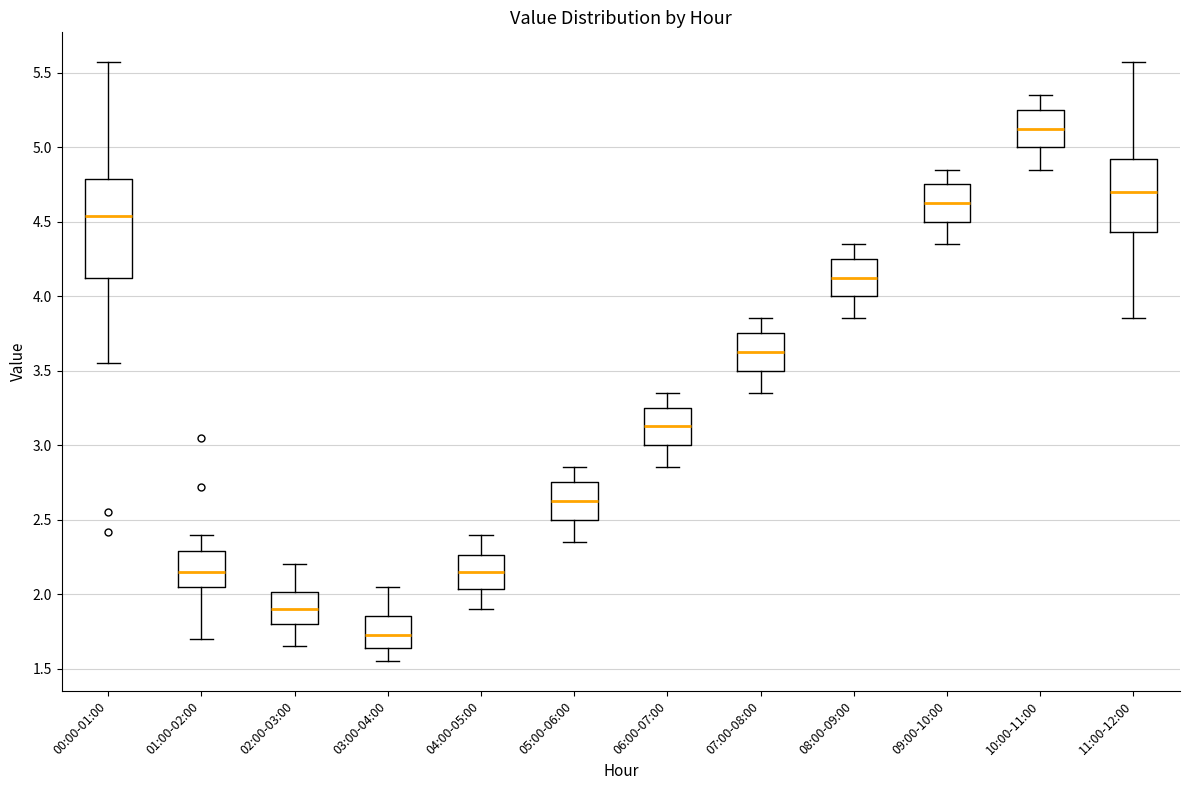

Which box is the tallest, from its lower edge to its upper edge?

00:00-01:00